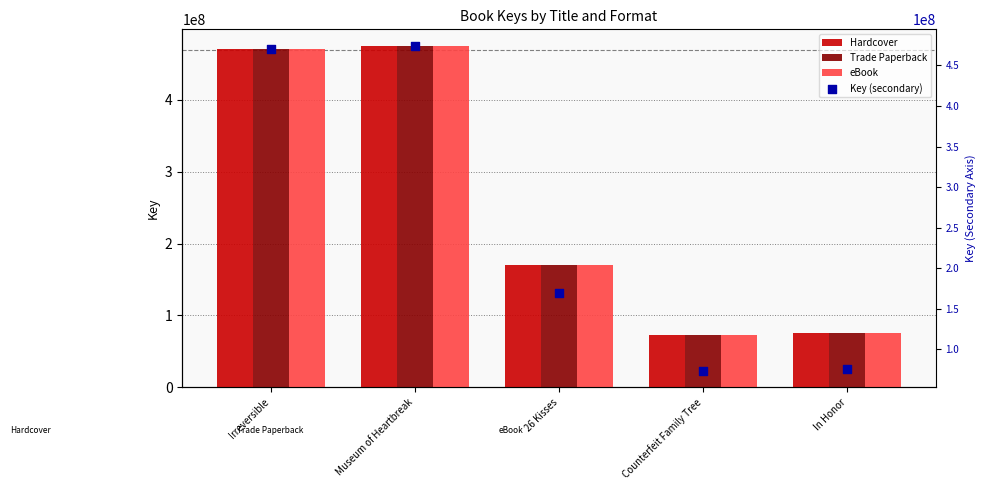

Which series has the largest total across all categories?

Hardcover